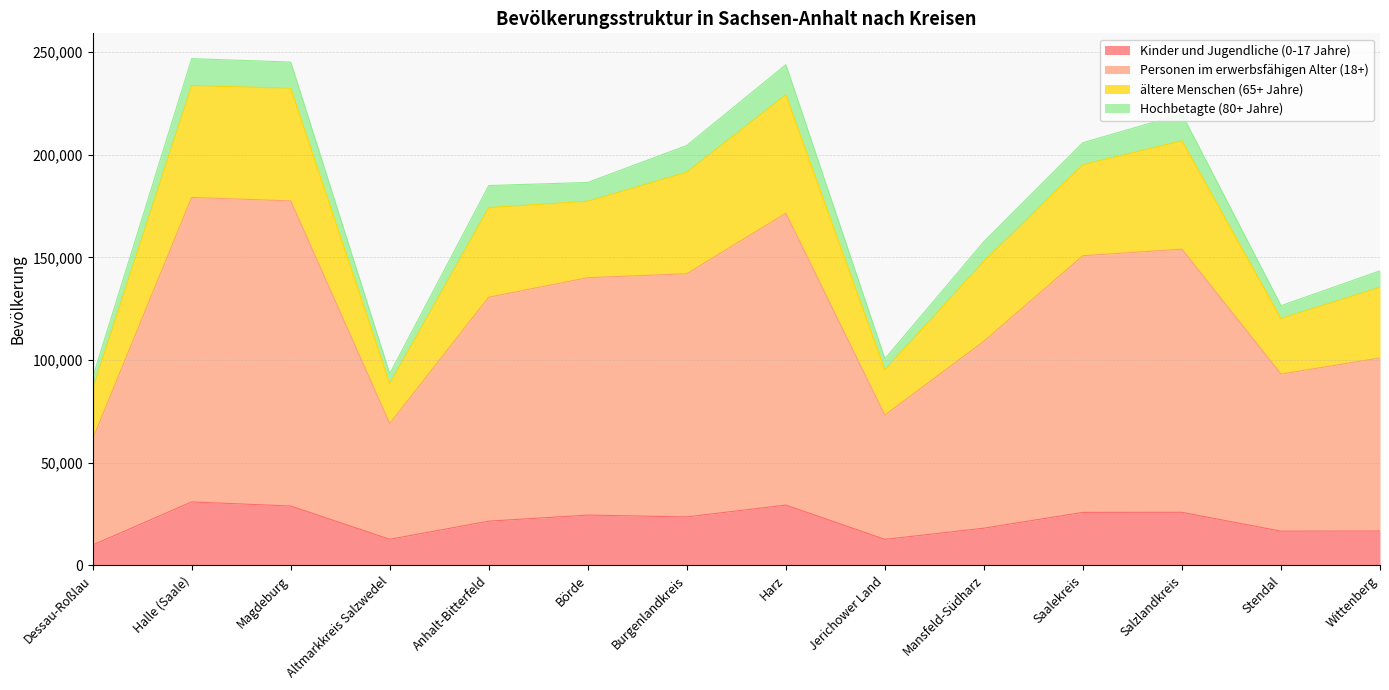

What is the label of the 12th point from the right?

Magdeburg